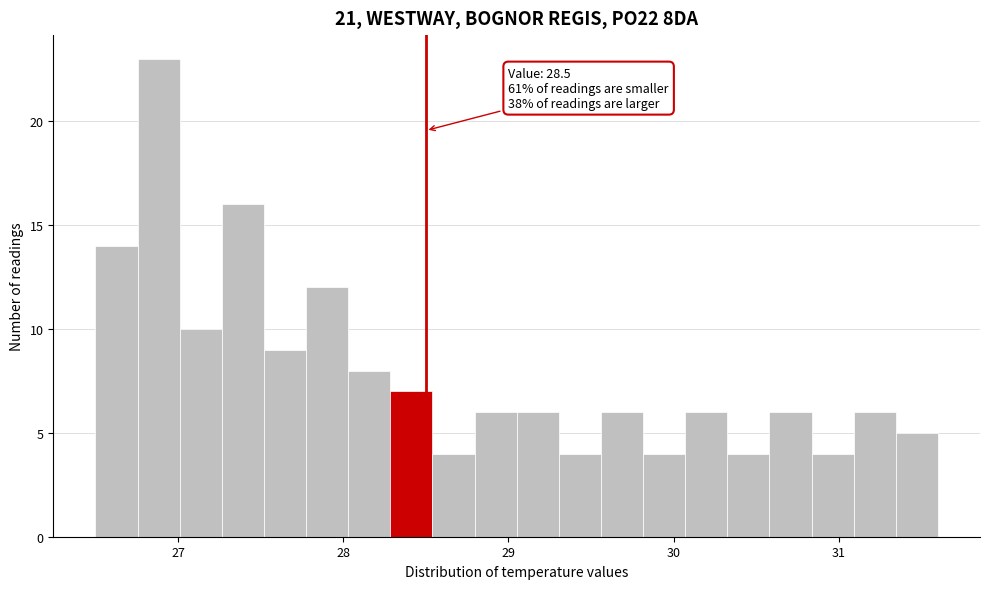

Read against the x-axis, roughly where is the centre of the tallest bar?

26.9